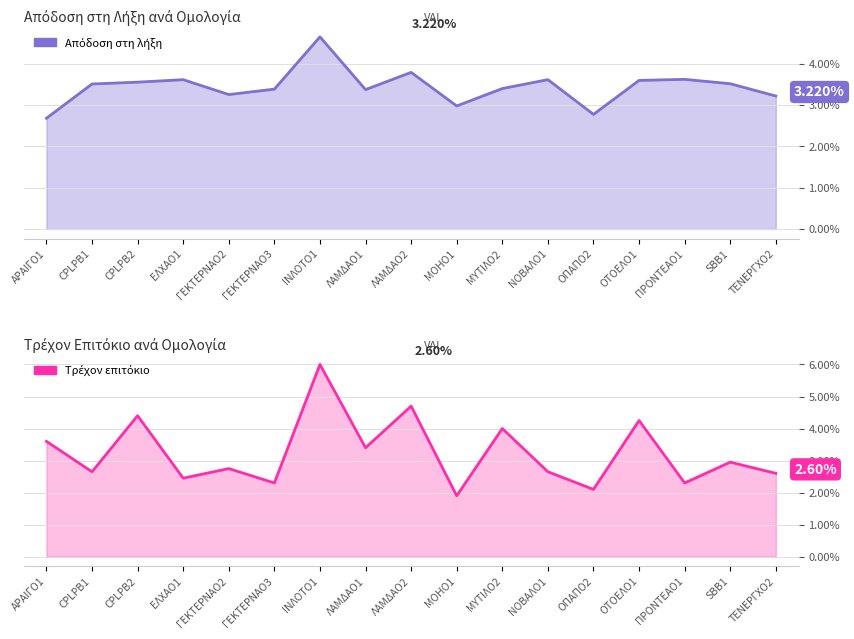

Between ΙΝΛΟΤΟ1 and ΤΕΝΕΡΓΧΟ2, which is larger?

ΙΝΛΟΤΟ1